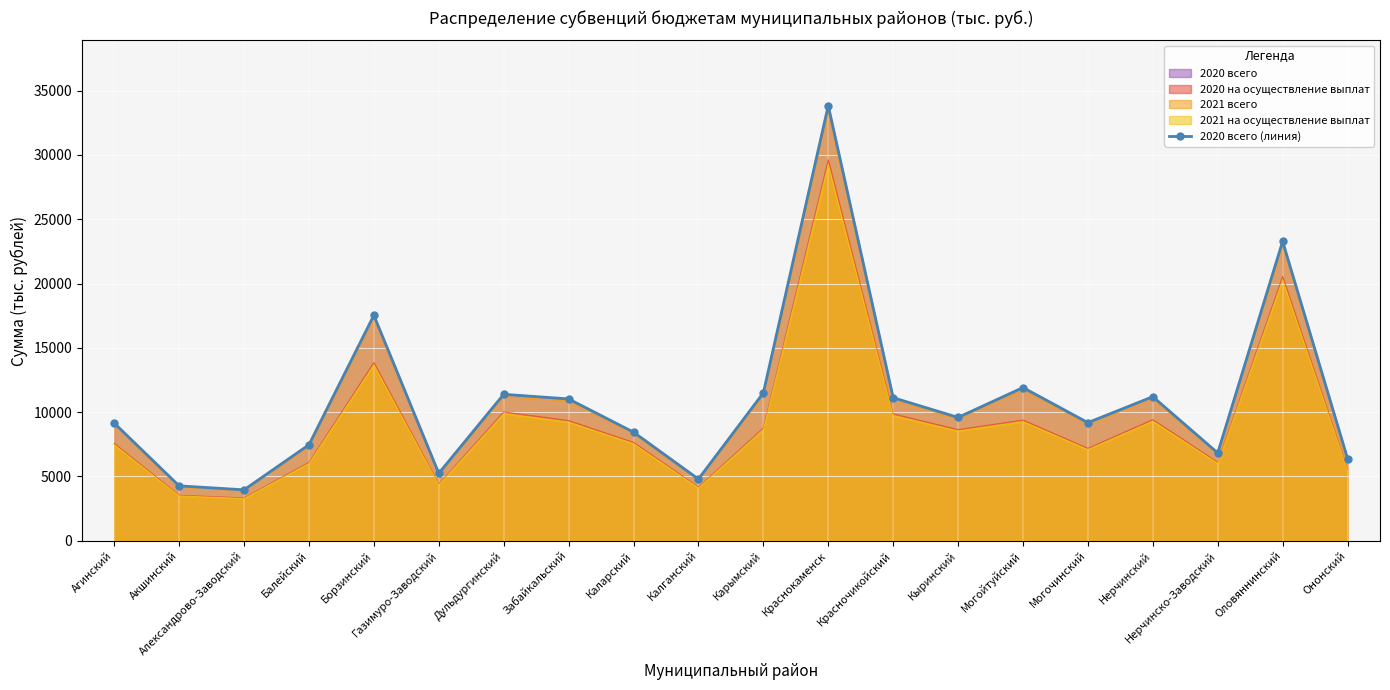

What is the sum of all values?

218042.2